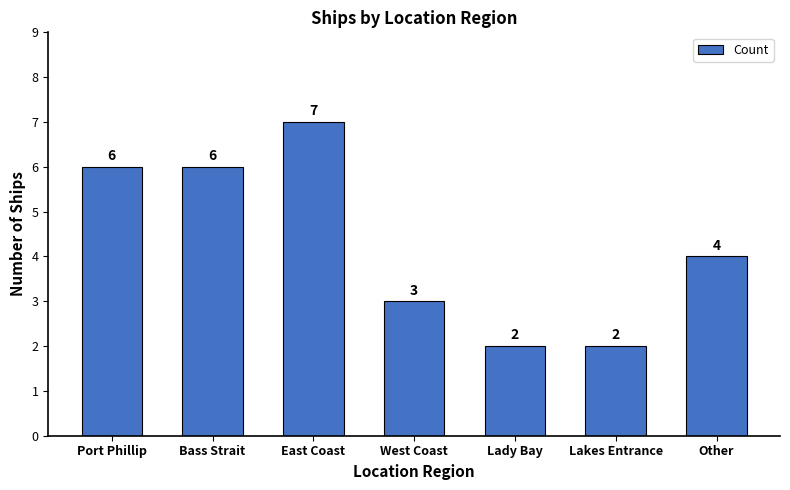

Are the bars horizontal?

No